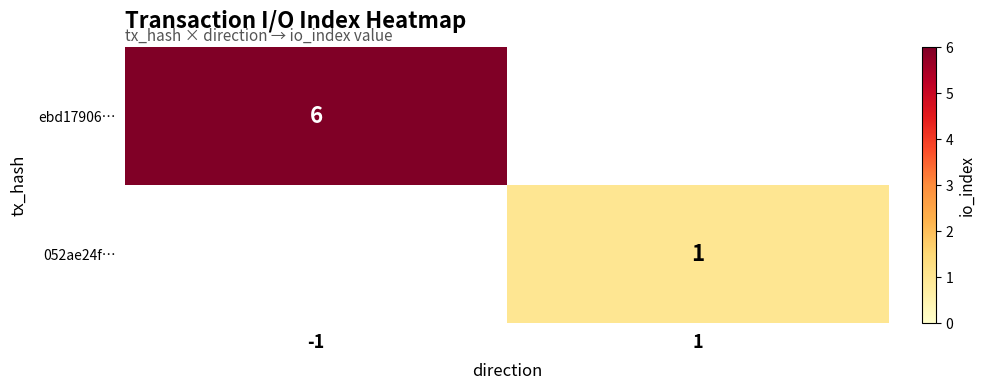

Is it true that 052ae24f… equals 1 at 1?

True